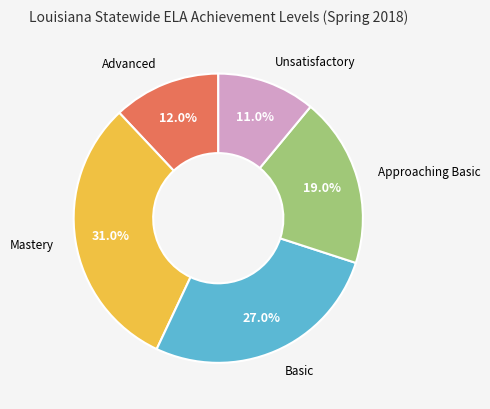

Does any single category account for the majority?

No